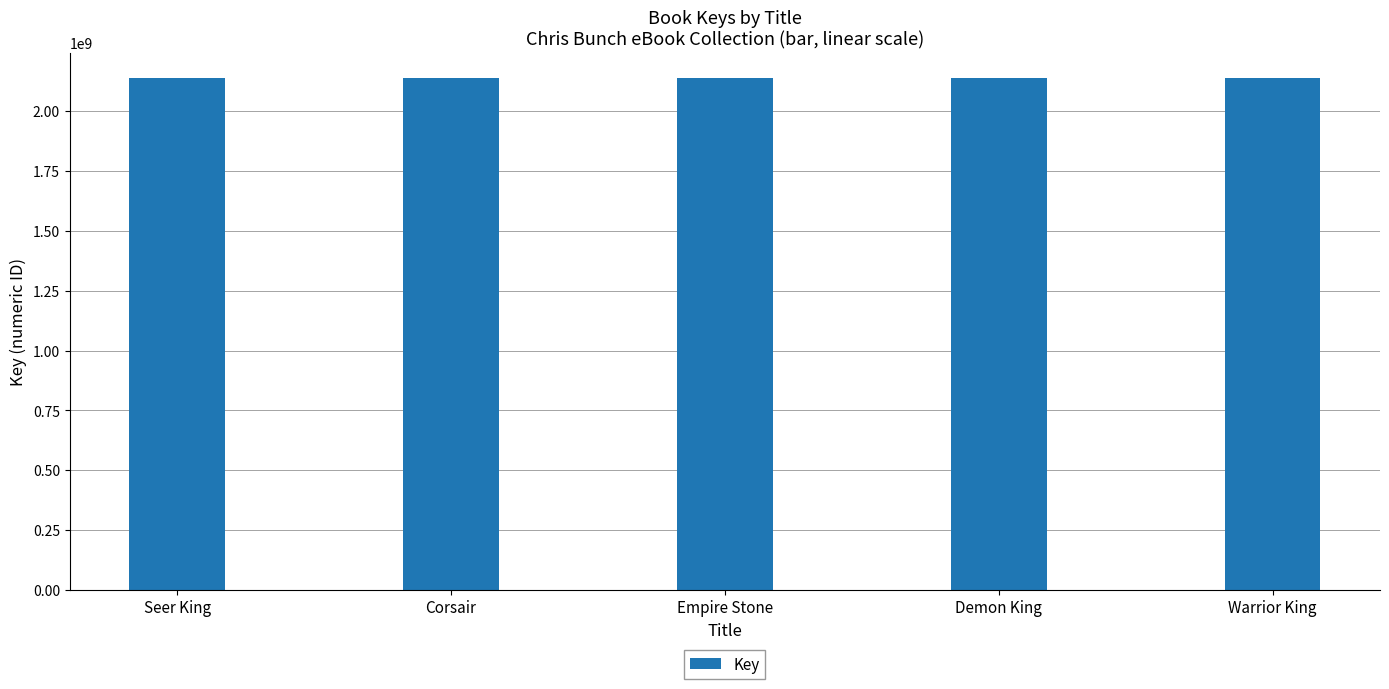

The chart shows a value of 3322445087 at Empire Stone. True or false?

False